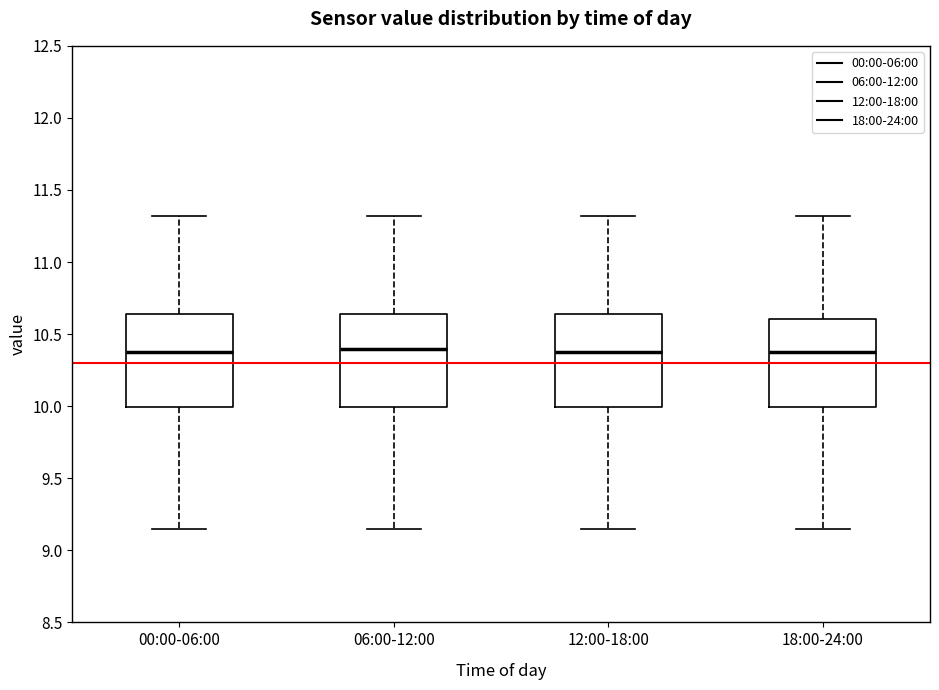

Where does the lower whisker of the box for 00:00-06:00 end on the y-axis? The values are not printed on the chart, so give them approximately, as read against the axis.

9.15